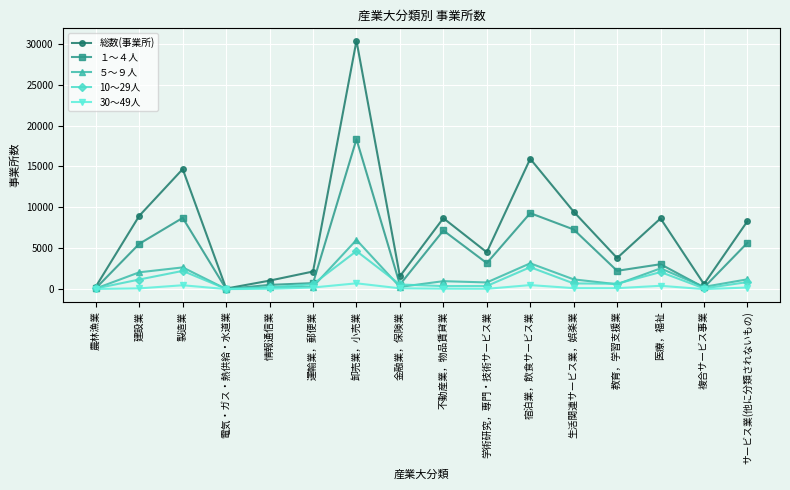

Does the chart have visible grid lines?

Yes